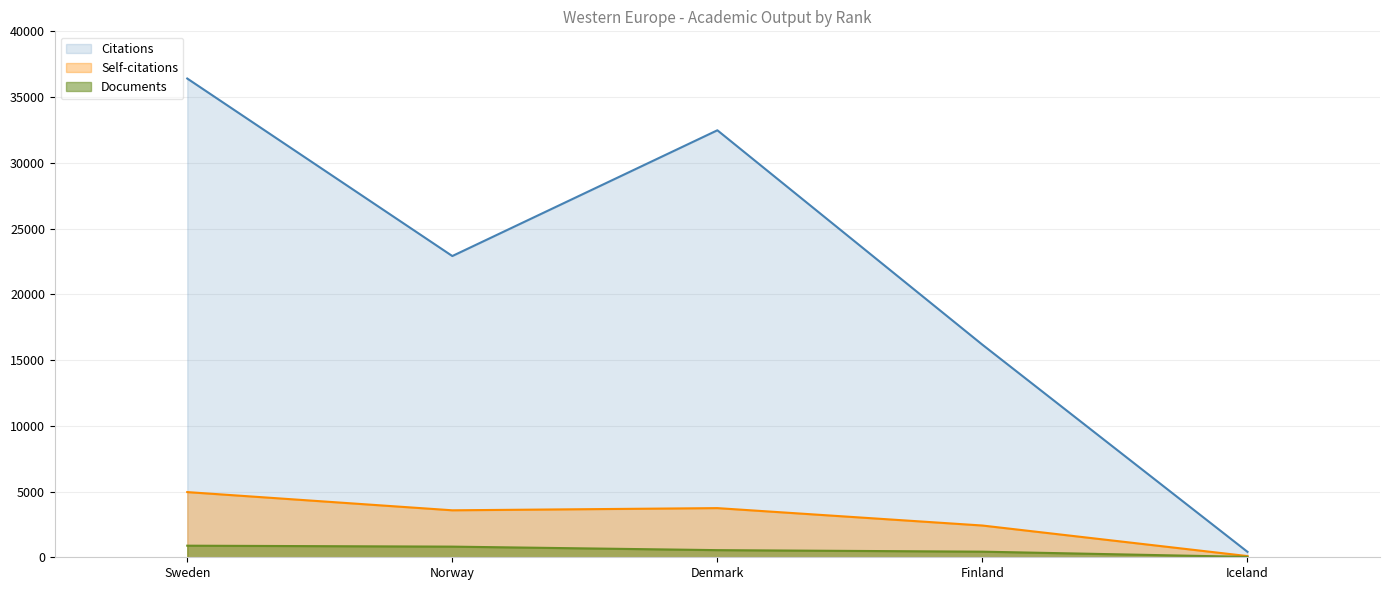

Which series has the largest total across all categories?

Citations